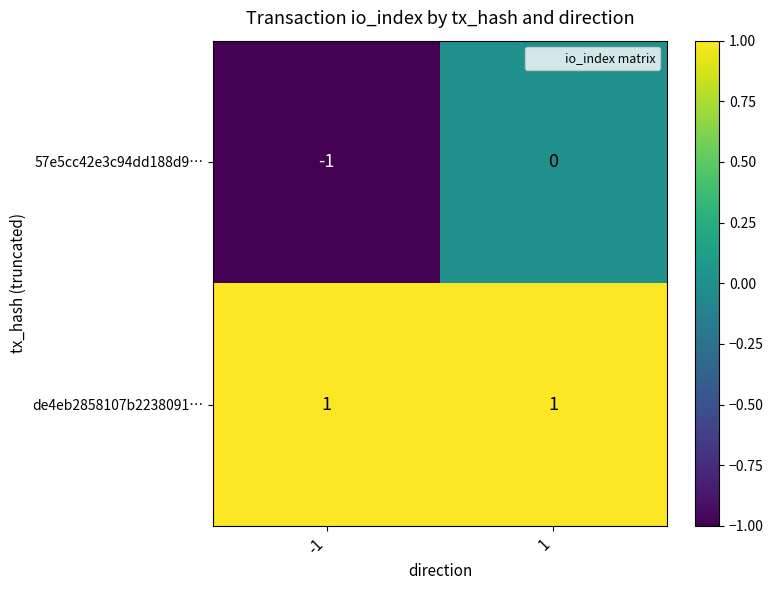

List the series in order of their peak value, lowest first.

57e5cc42e3c94dd188d9…, de4eb2858107b2238091…